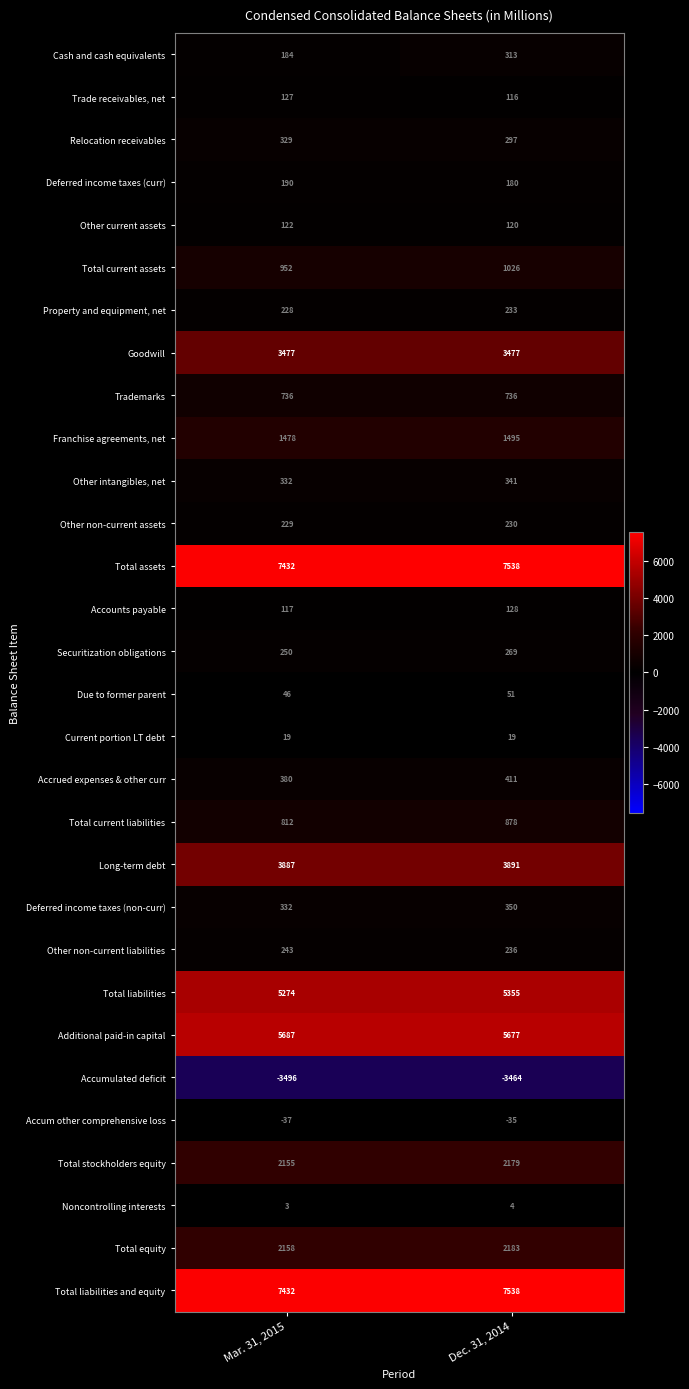

List the labels in order of Total current liabilities value, largest first.

Dec. 31, 2014, Mar. 31, 2015